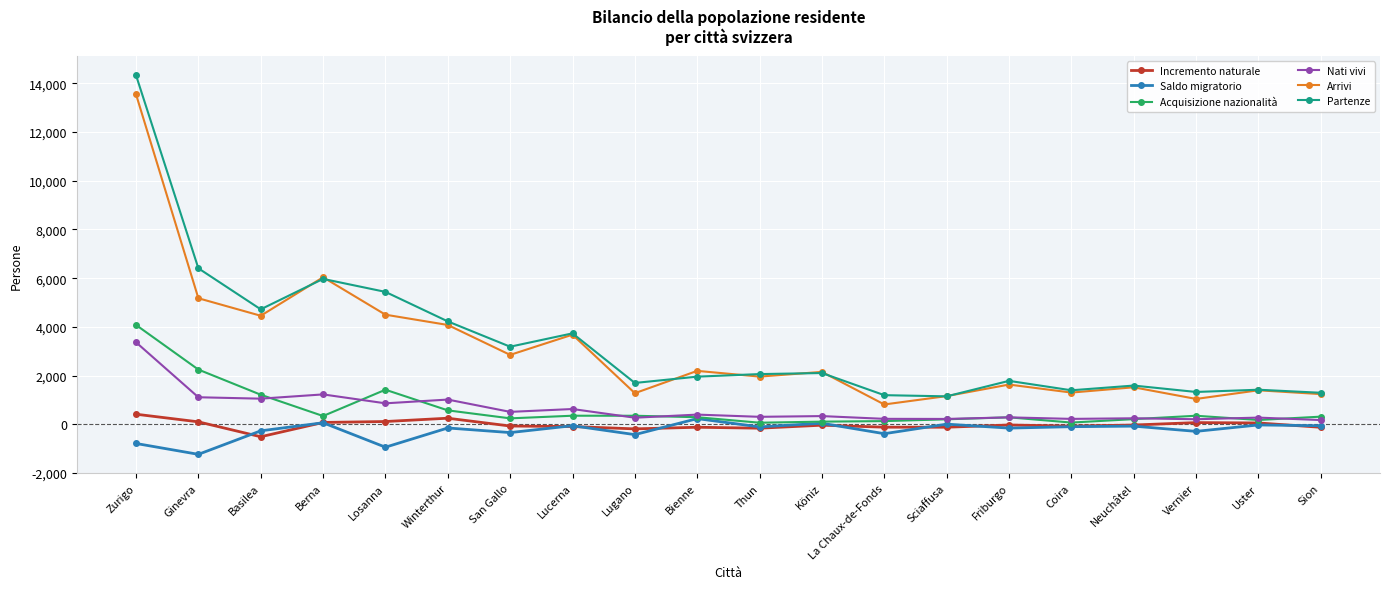

Does the chart have visible grid lines?

Yes